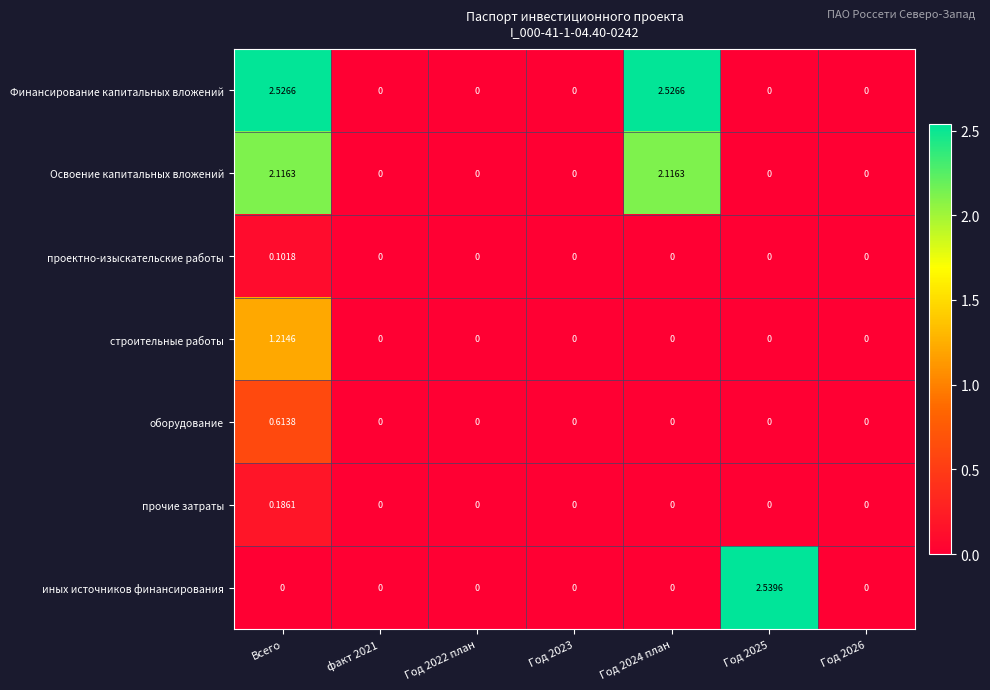

List the series in order of their peak value, lowest first.

проектно-изыскательские работы, прочие затраты, оборудование, строительные работы, Освоение капитальных вложений, Финансирование капитальных вложений, иных источников финансирования